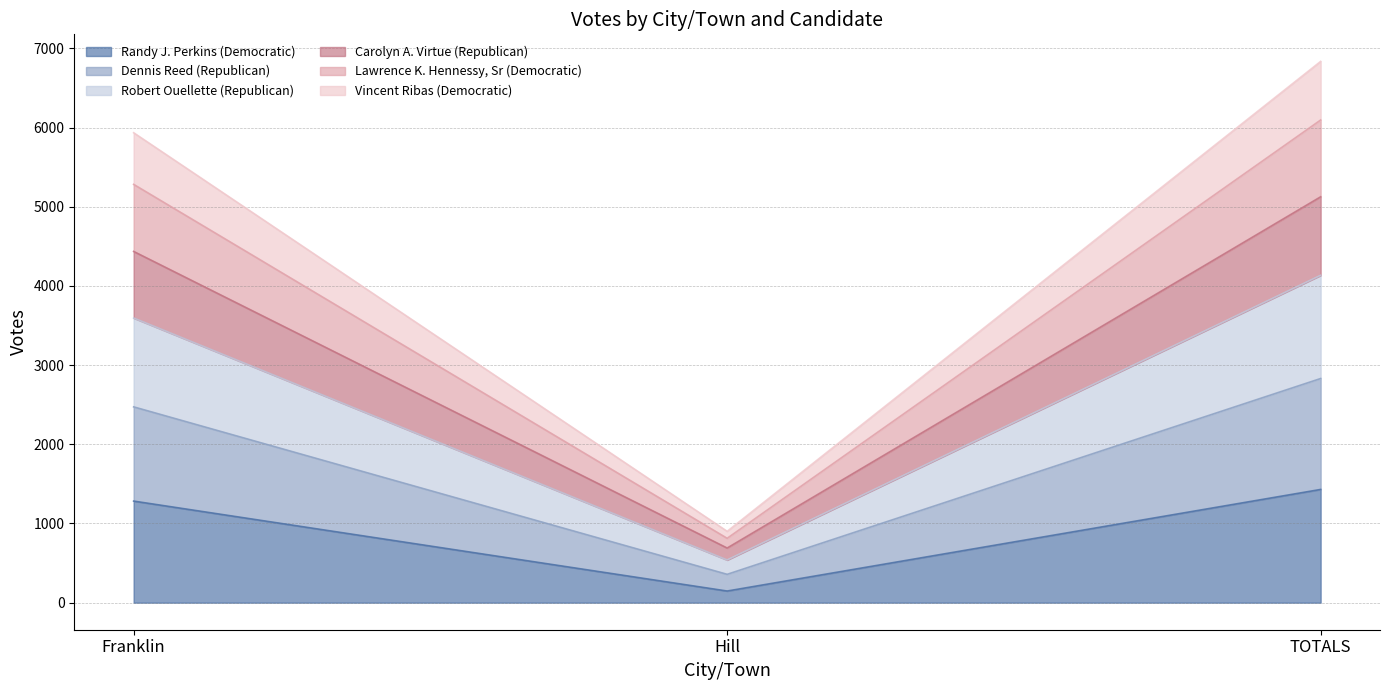

Is the value of Dennis Reed (Republican) at Hill greater than the value of Randy J. Perkins (Democratic) at Hill?

Yes